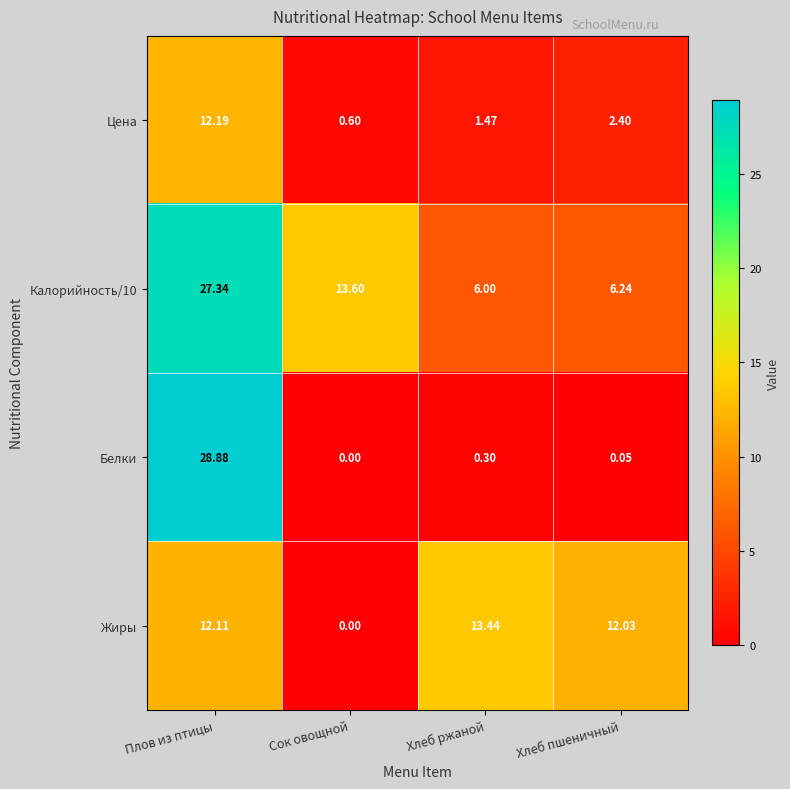

Is the value of Цена at Хлеб пшеничный greater than the value of Белки at Хлеб ржаной?

Yes